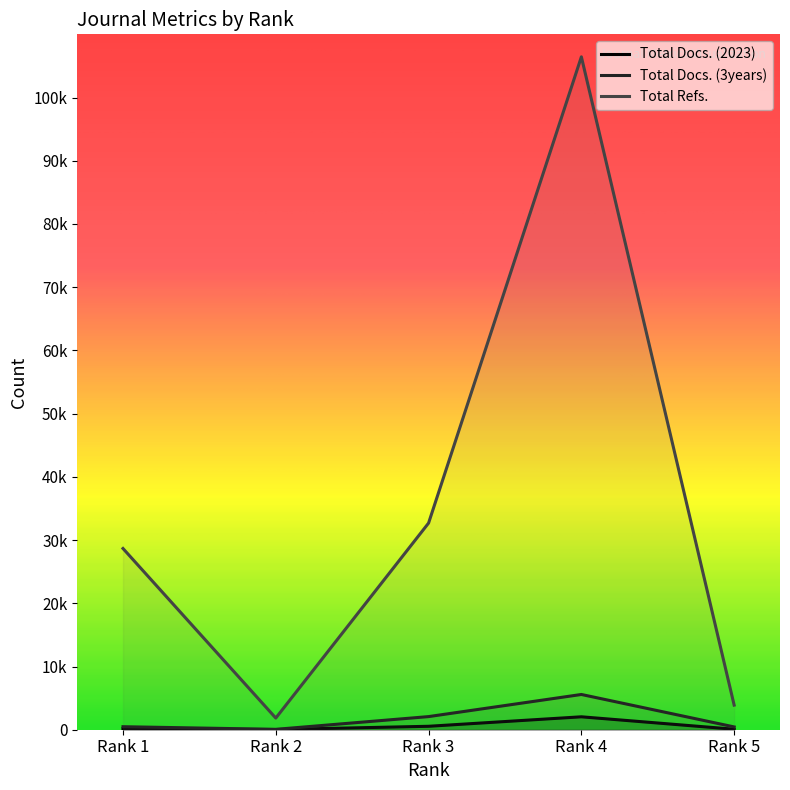

Reading left to right, what are all the values shown in this chart?

Total Docs. (2023): Rank 1=149	Rank 2=30	Rank 3=544	Rank 4=2044	Rank 5=76
Total Docs. (3years): Rank 1=478	Rank 2=61	Rank 3=2076	Rank 4=5576	Rank 5=443
Total Refs.: Rank 1=28669	Rank 2=1845	Rank 3=32690	Rank 4=106442	Rank 5=3891